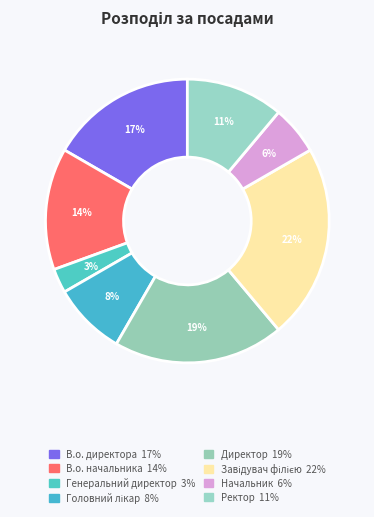

How many slices are in this pie chart?

8